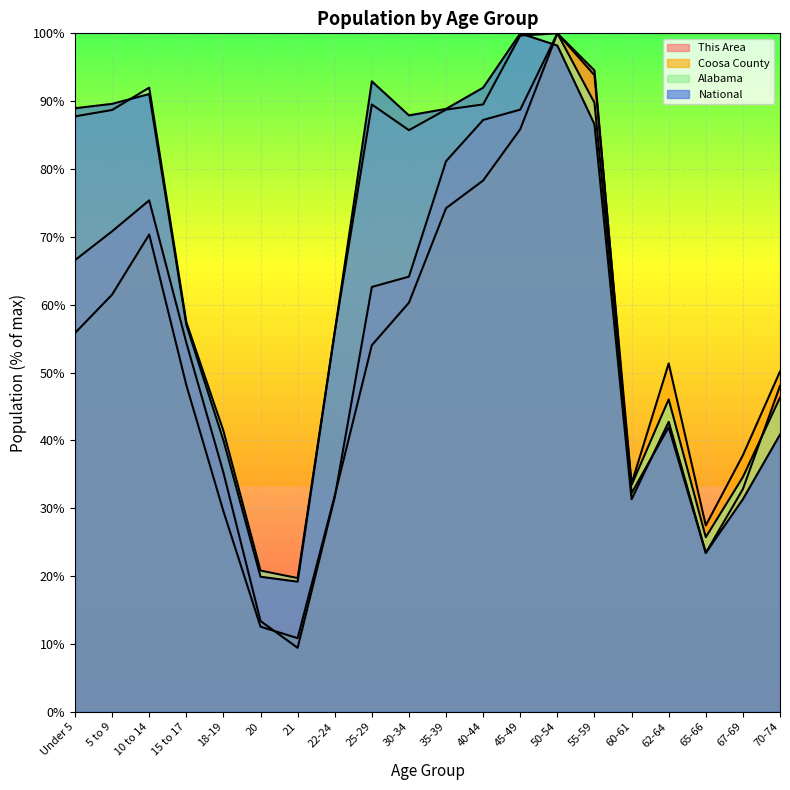

What is the average value of the This Area series?

55.7